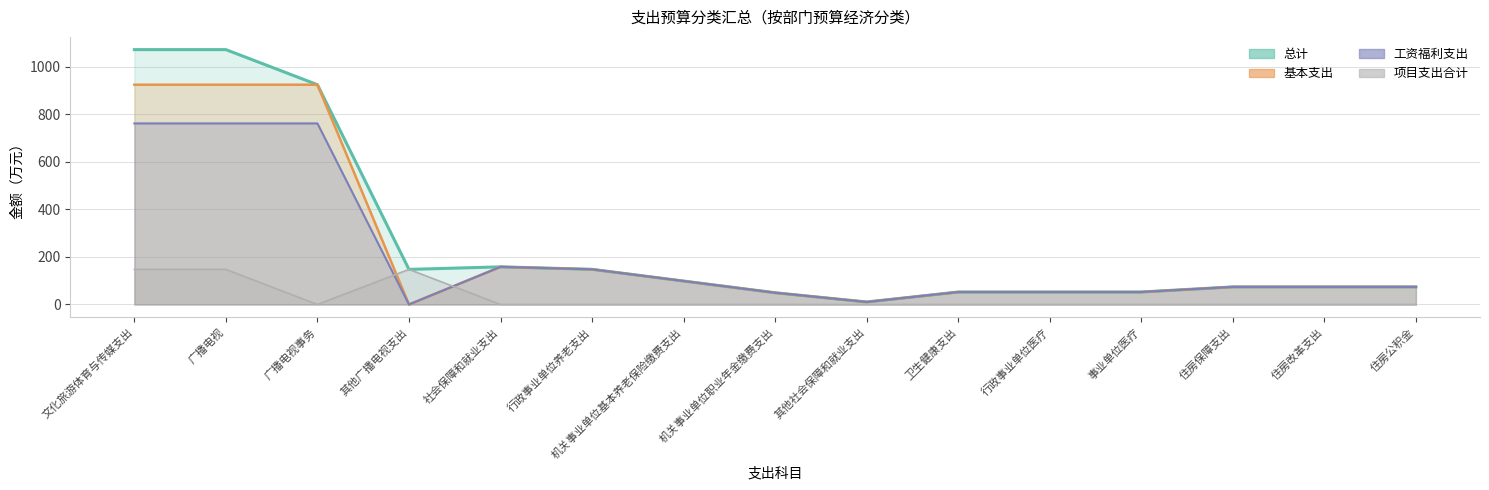

What is the label of the 11th point from the right?

社会保障和就业支出